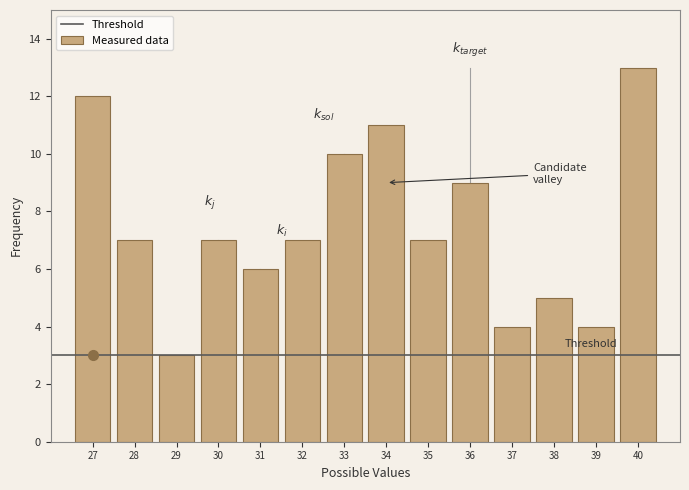

Reading left to right, transcribe all the data shown in this chart.

12	7	3	7	6	7	10	11	7	9	4	5	4	13